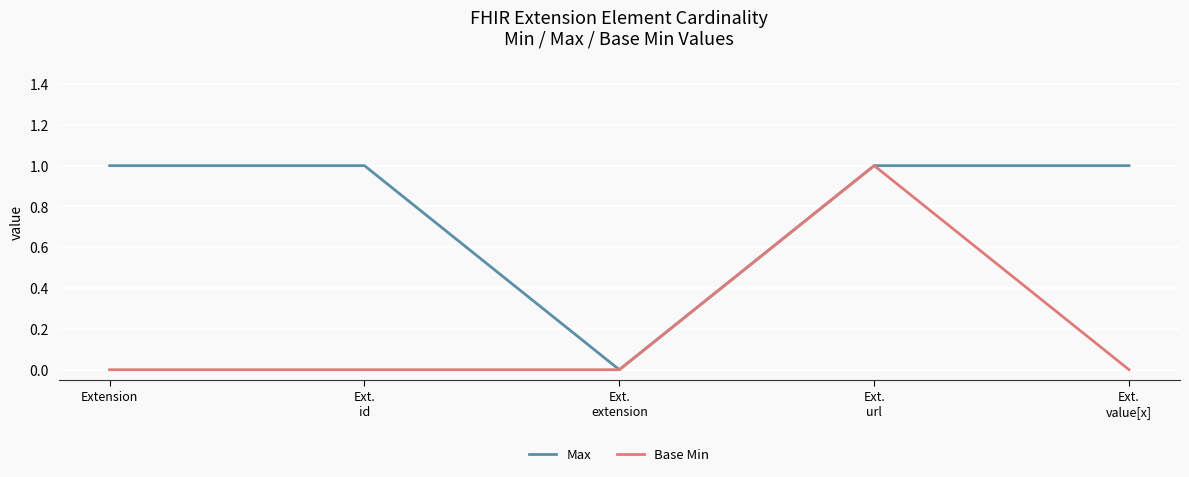

What is the difference between the maximum and minimum values in the Base Min series?

1